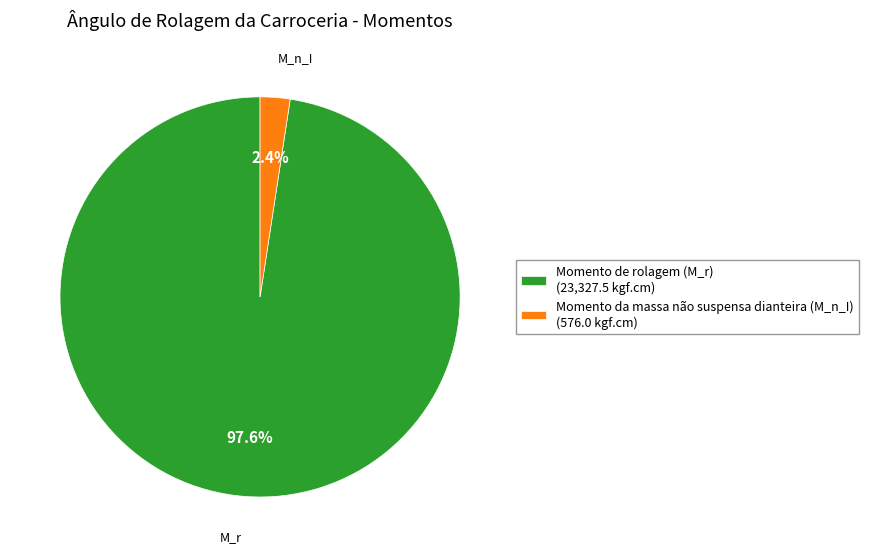

Rank the categories by value from lowest to highest.

Momento da massa não suspensa dianteira (M_n_I) (576.0 kgf.cm), Momento de rolagem (M_r) (23,327.5 kgf.cm)